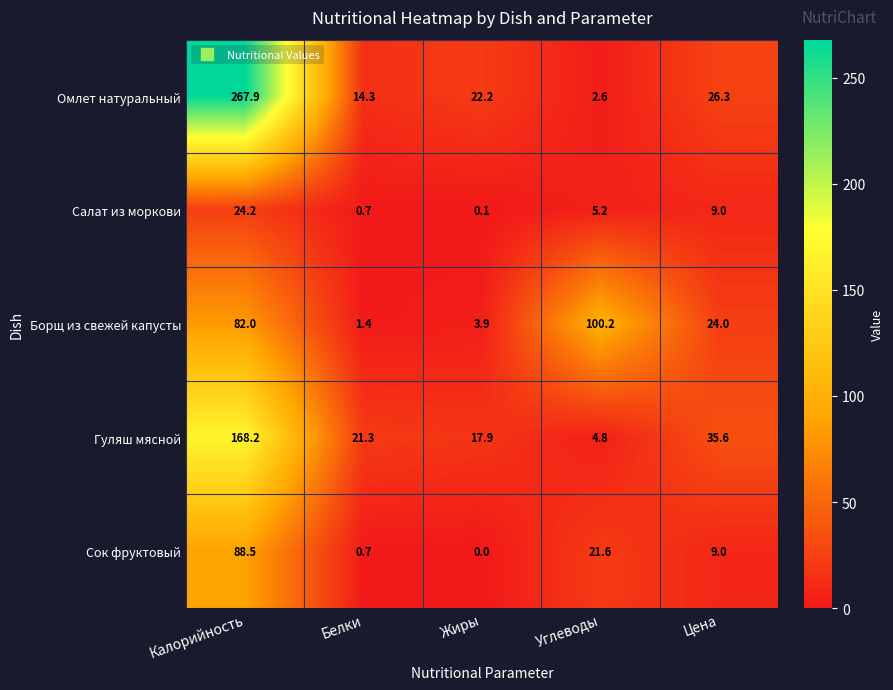

Is it true that Сок фруктовый equals 0.7 at Белки?

True